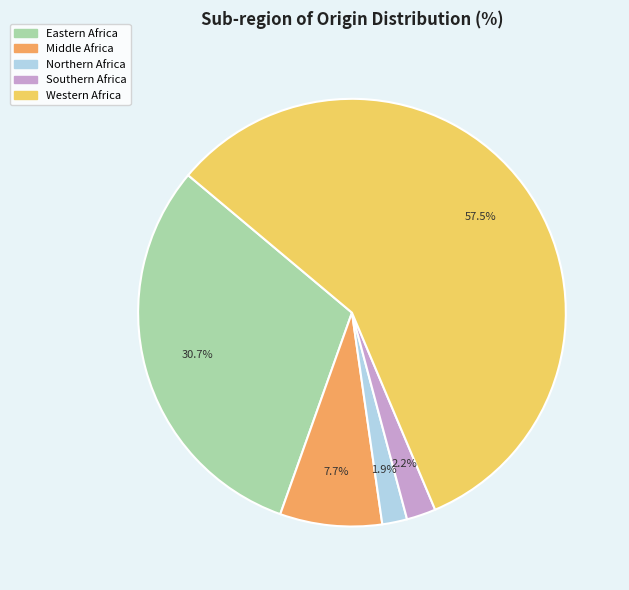

Between Eastern Africa and Western Africa, which is larger?

Western Africa